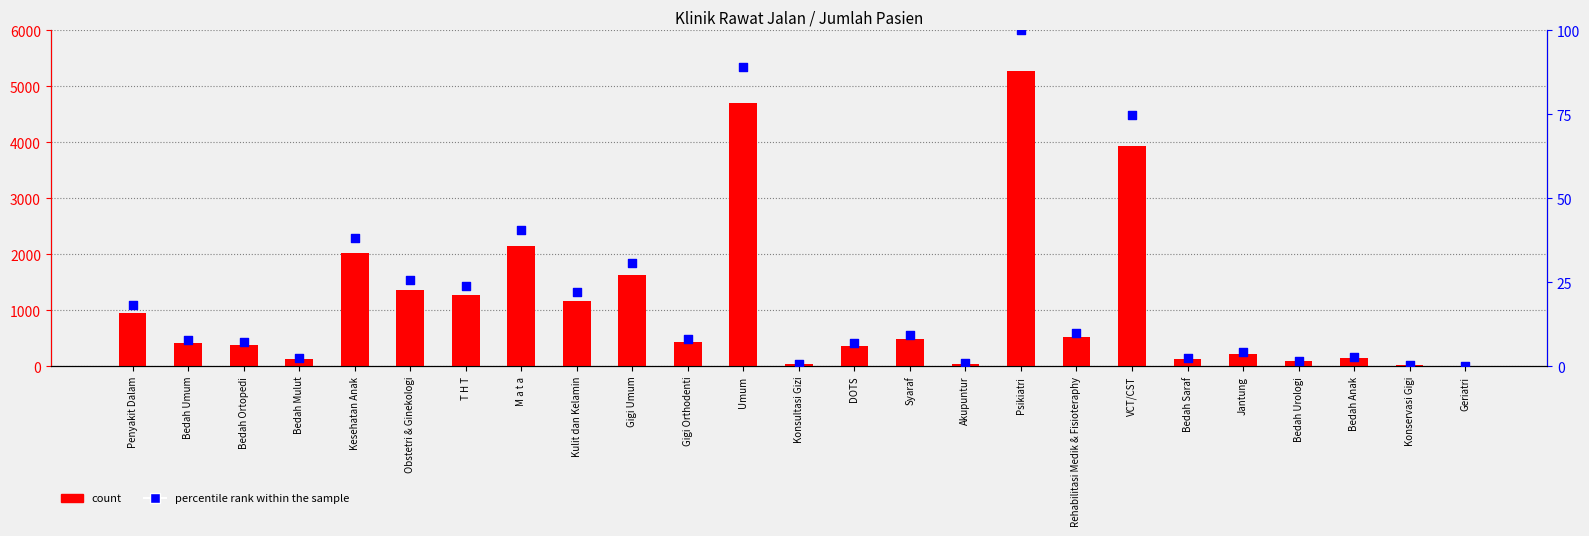

What is the total value across all series at Bedah Urologi?

85.6